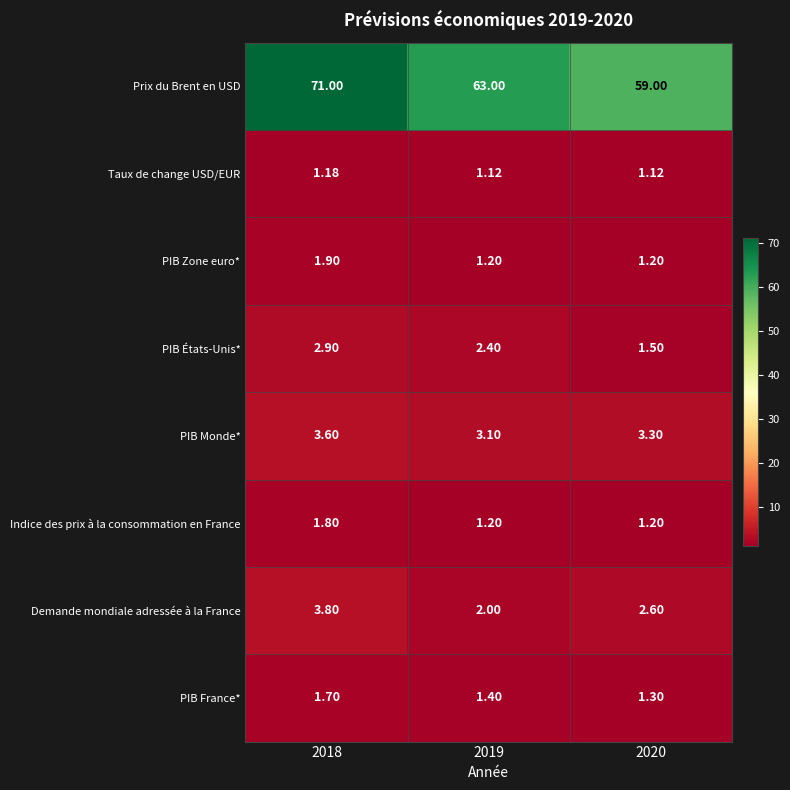

Is the value of Indice des prix à la consommation en France at 2019 greater than the value of PIB Zone euro* at 2018?

No